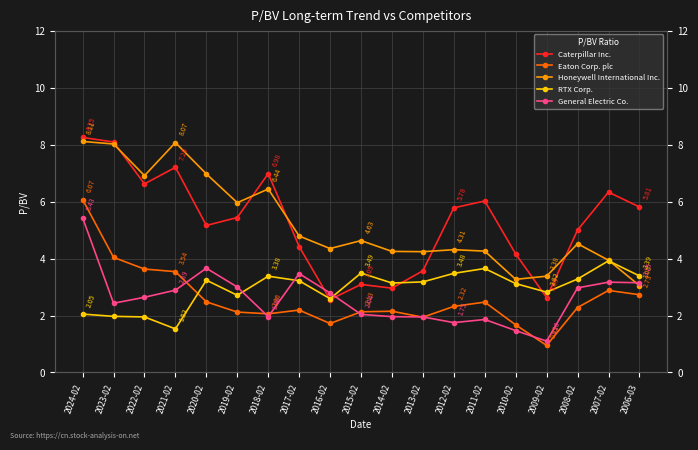

Between 2013-02 and 2007-02, which series saw the biggest shift?

Caterpillar Inc.